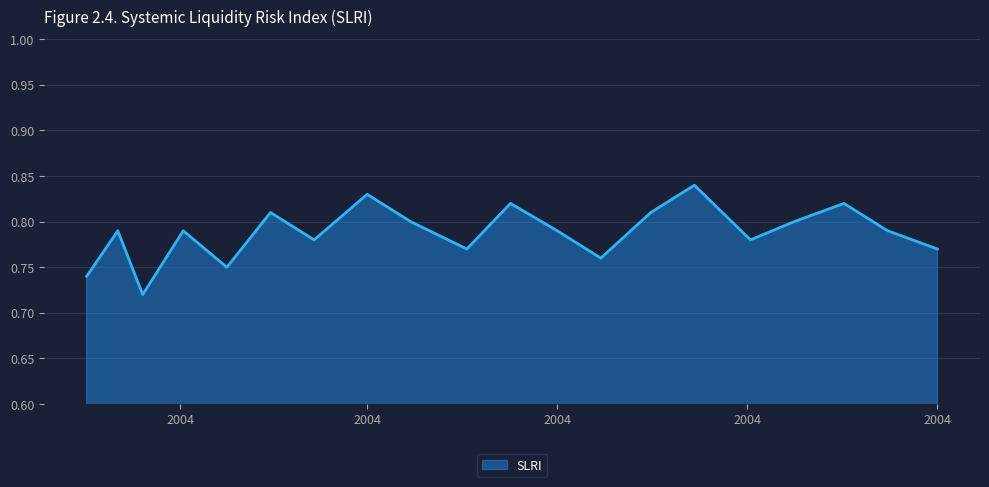

Rank the categories by value from highest to lowest.

7/15/2004, 4/1/2004, 5/17/2004, 9/1/2004, 3/1/2004, 7/1/2004, 4/15/2004, 8/16/2004, 1/12/2004, 2/2/2004, 6/1/2004, 9/15/2004, 3/15/2004, 8/2/2004, 5/3/2004, 10/1/2004, 6/15/2004, 2/16/2004, 1/2/2004, 1/20/2004